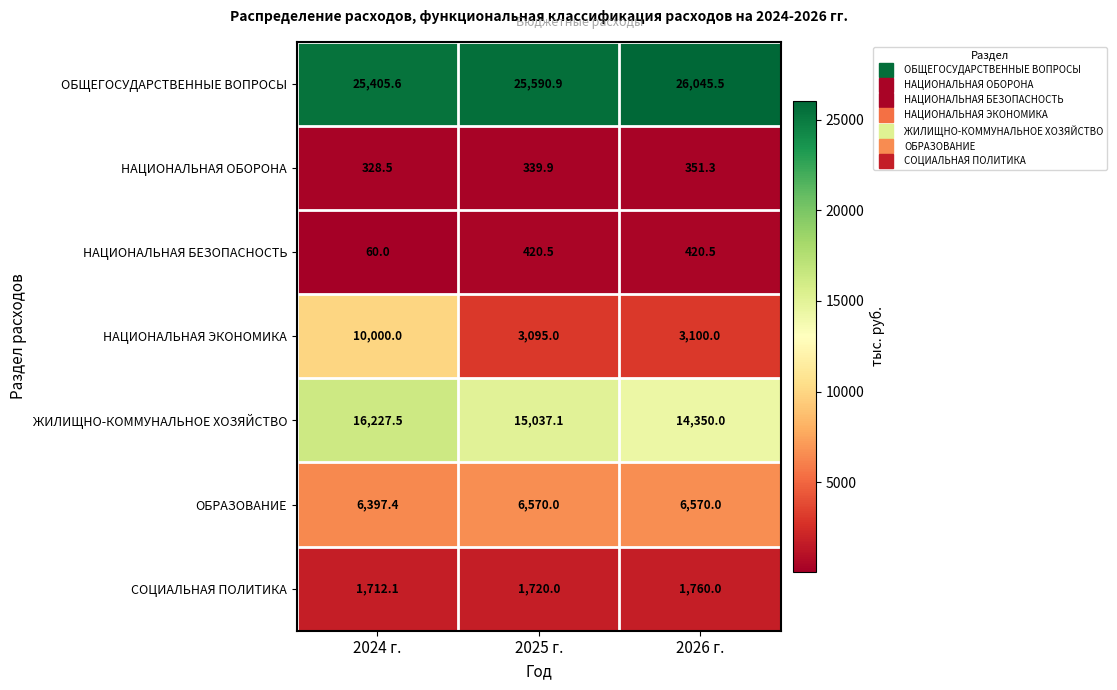

The value of НАЦИОНАЛЬНАЯ ЭКОНОМИКА at 2026 г. is 1131.3. True or false?

False